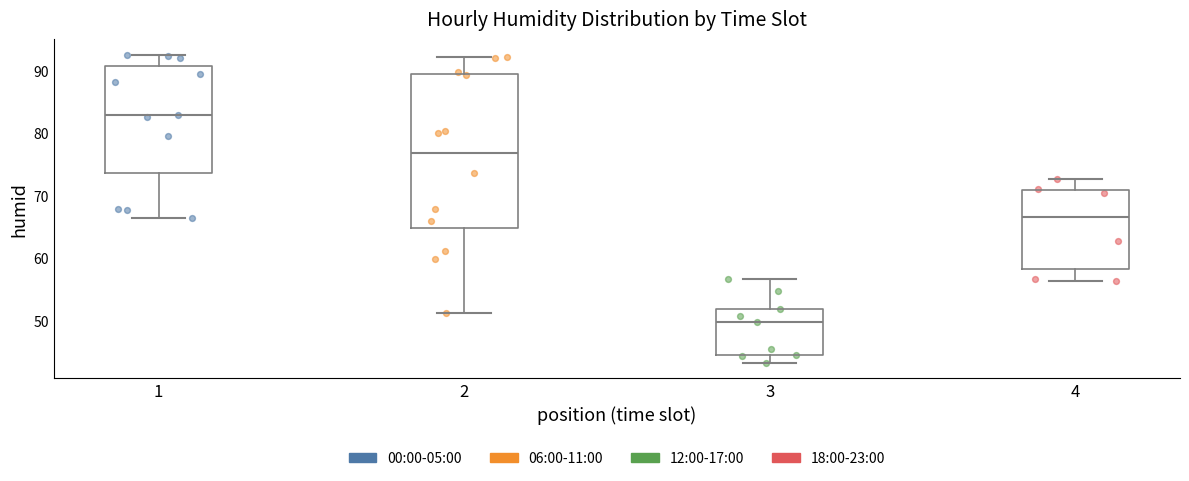

Where does the median line of the box at x = 3 sit on the y-axis? The values are not printed on the chart, so give them approximately, as read against the axis.

50